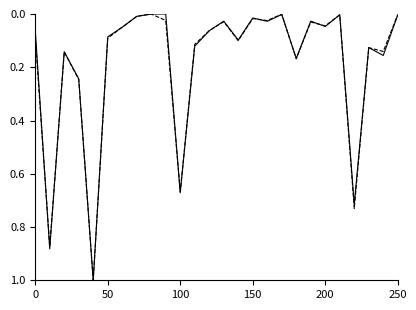

What is the greatest value displayed?

1.0